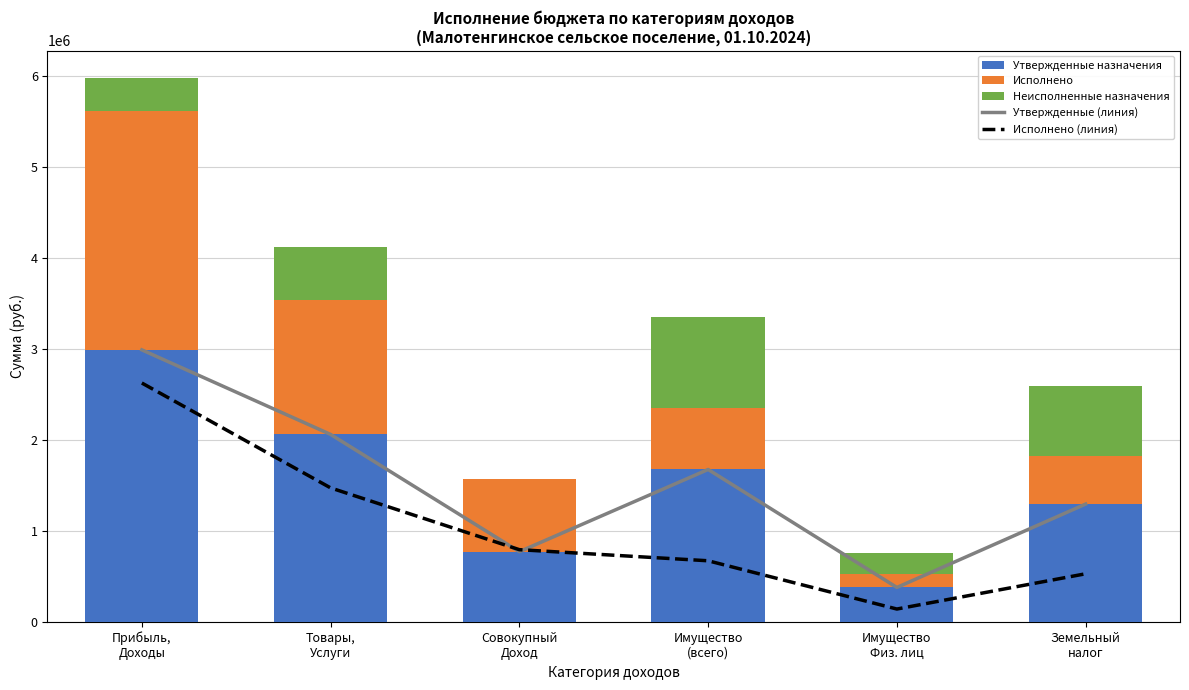

What is the label of the 4th bar from the left?

Имущество
(всего)